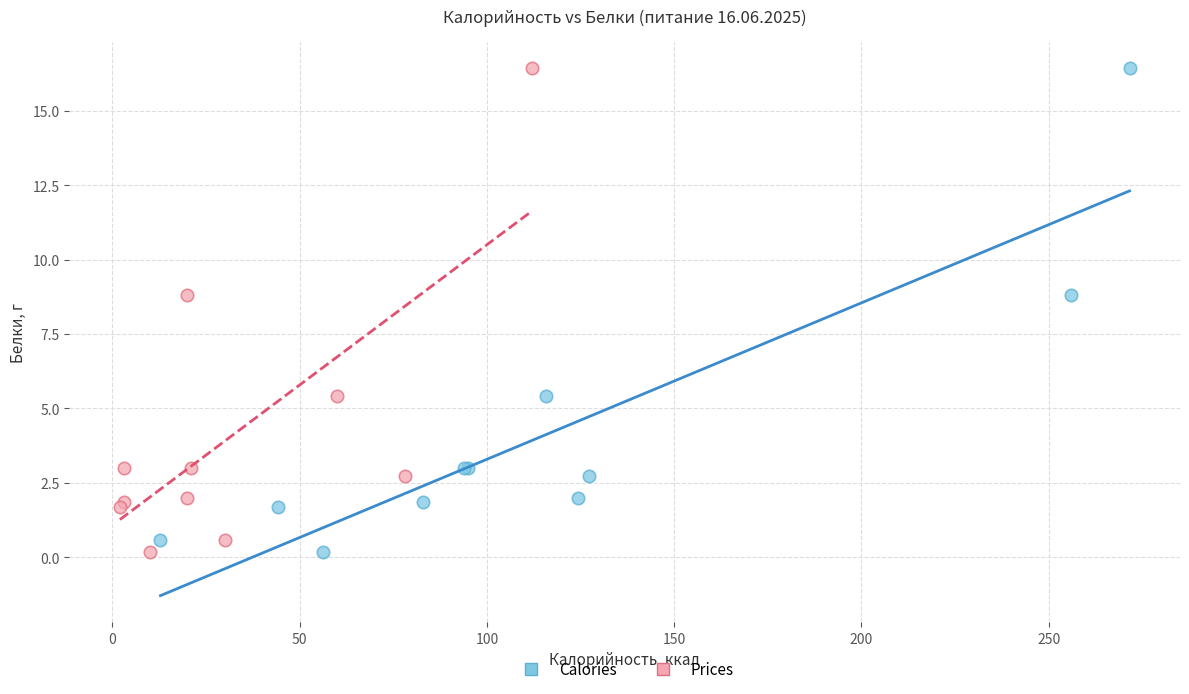

What are all the series names shown in the legend?

Calories, Prices